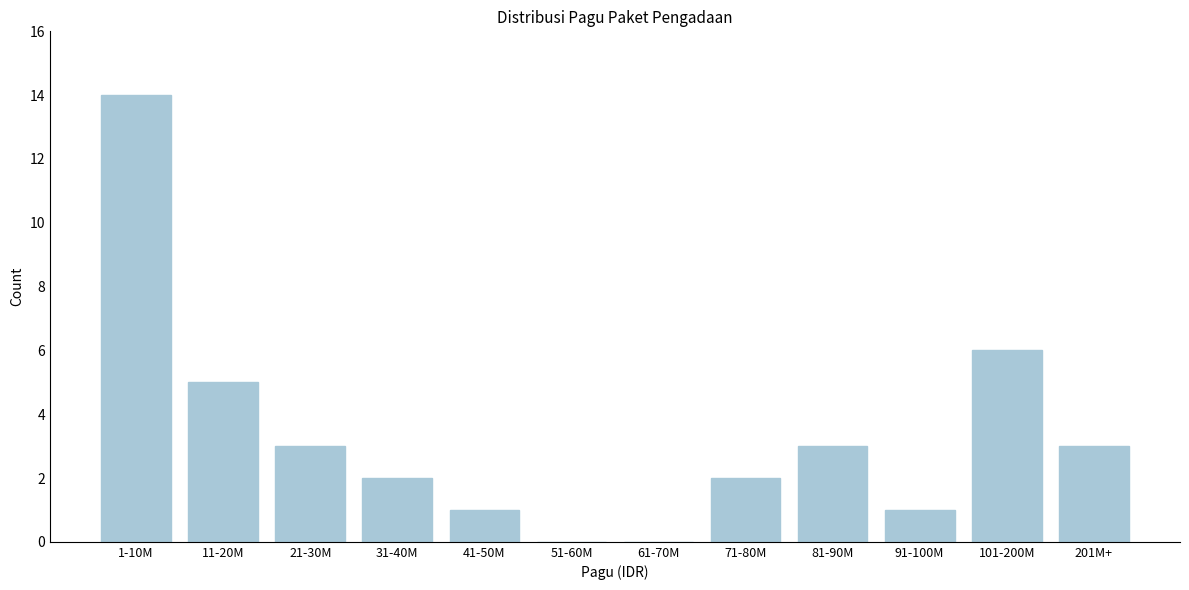

Reading left to right, transcribe all the data shown in this chart.

1-10M=14	11-20M=5	21-30M=3	31-40M=2	41-50M=1	51-60M=0	61-70M=0	71-80M=2	81-90M=3	91-100M=1	101-200M=6	201M+=3